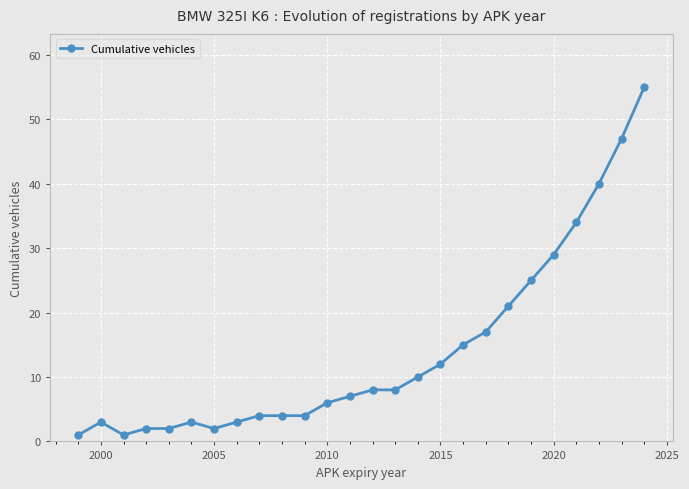

What is the average value?

14